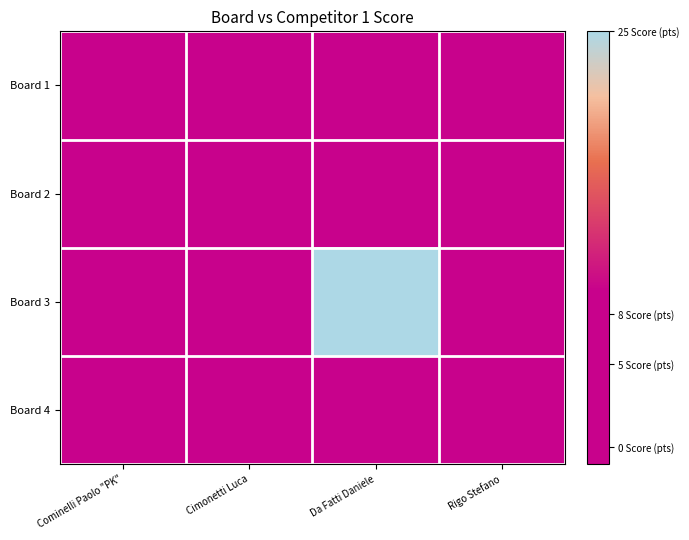

What is the spread (max minus min) of values at Cominelli Paolo "PK"?

9